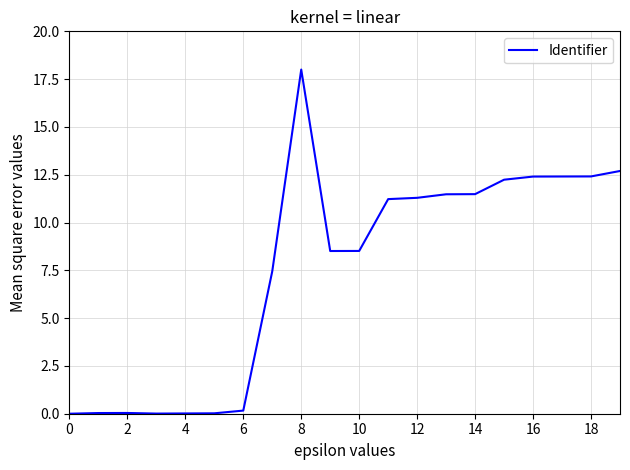

What is the greatest value displayed?

18.0